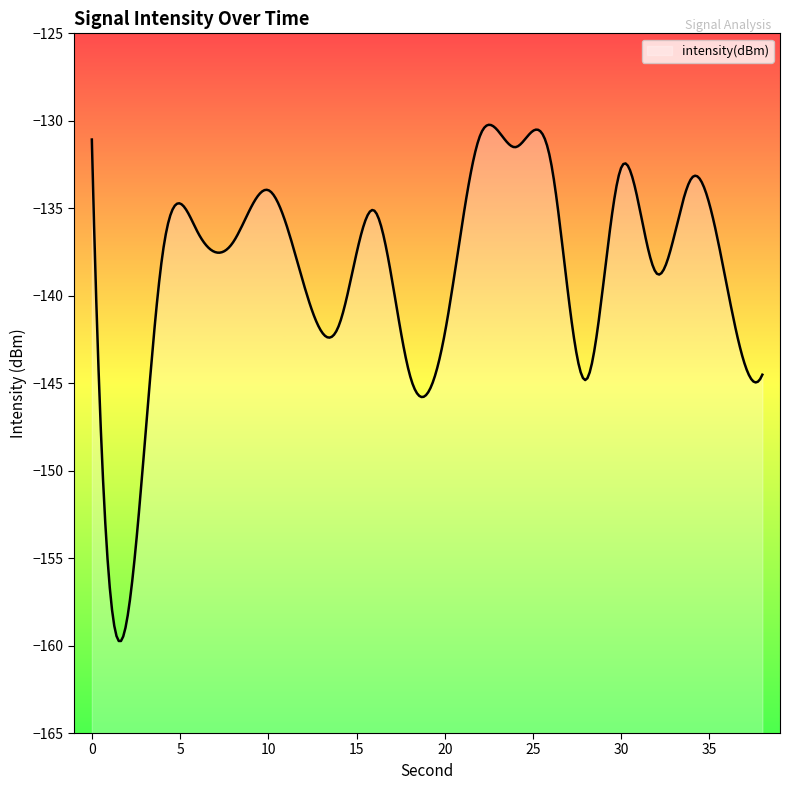

What is the difference between the maximum and minimum values?

29.5